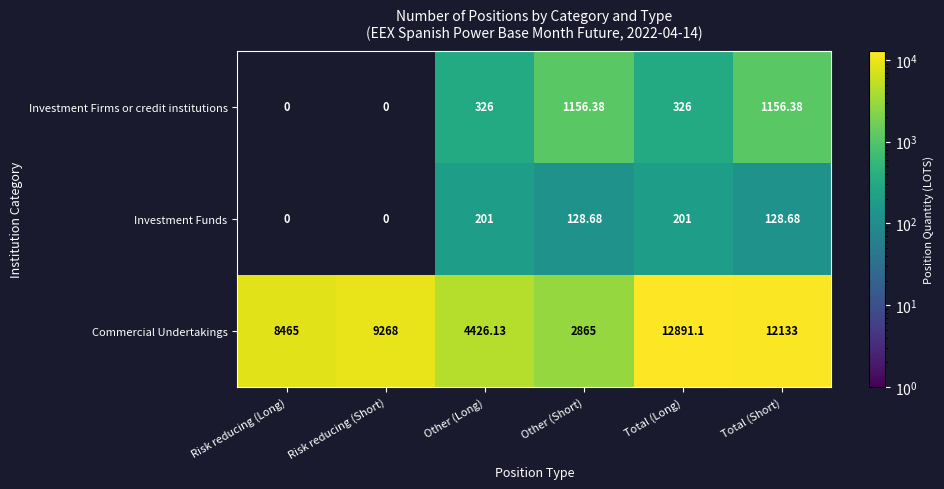

At which category does the chart reach its minimum across all series?

Other (Short)